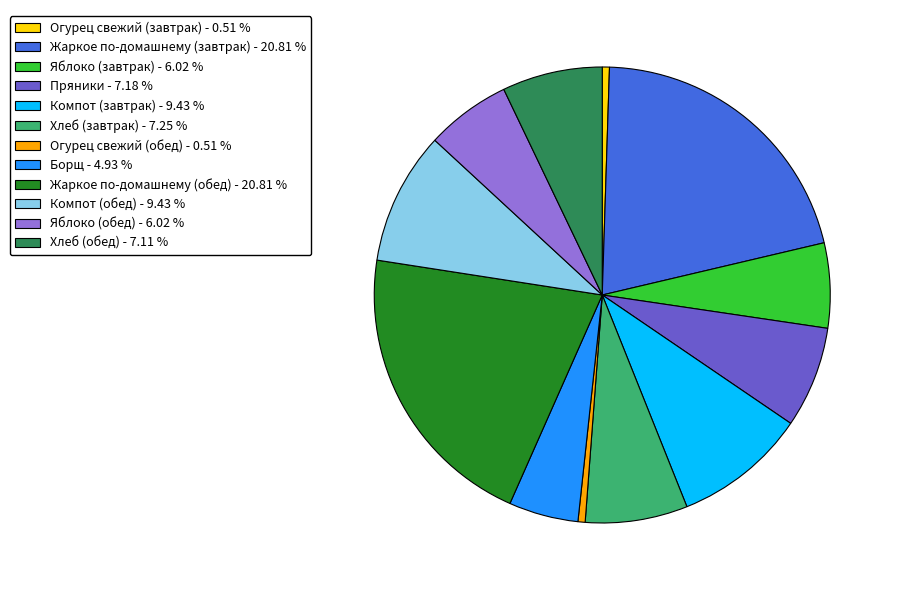

Is there a majority slice in this chart?

No